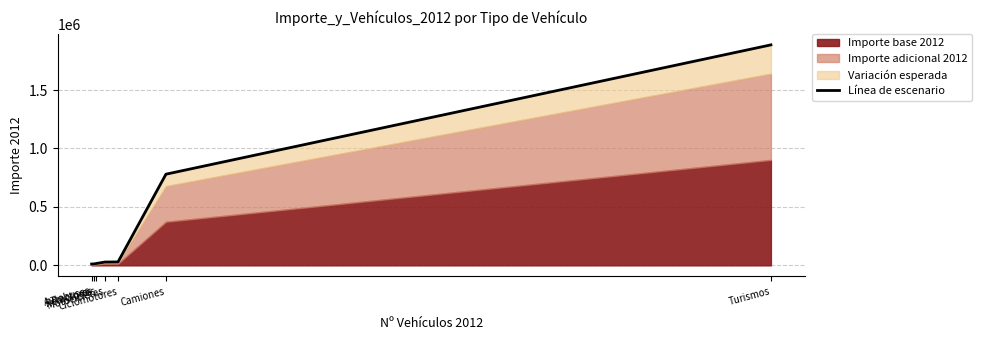

What is the label of the 1st point from the left?

Autobuses